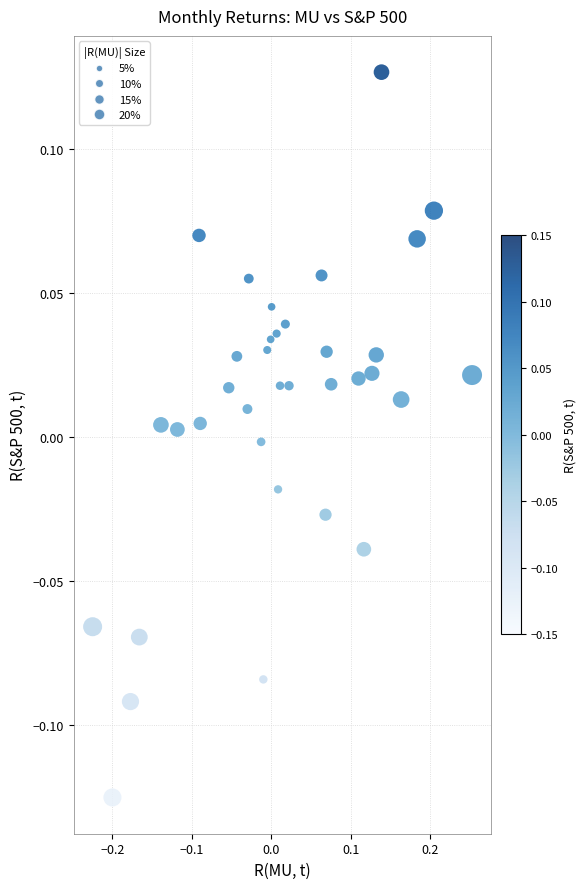

What is the range of Y values (max minus min)?

0.3